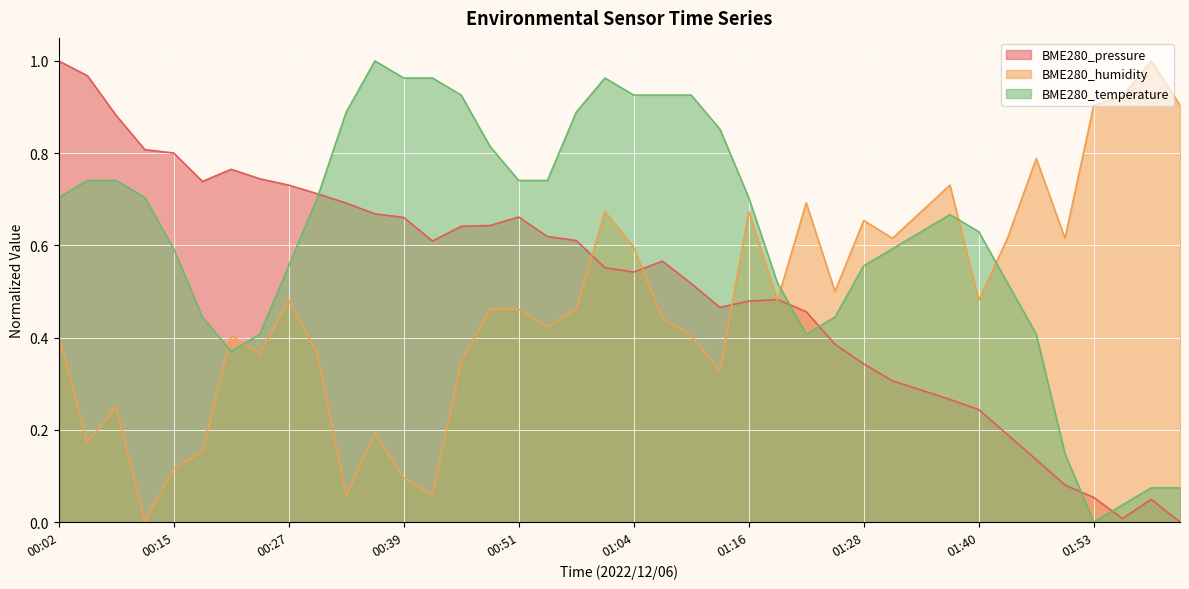

True or false: BME280_pressure has more than 2 interior local peaks.

True